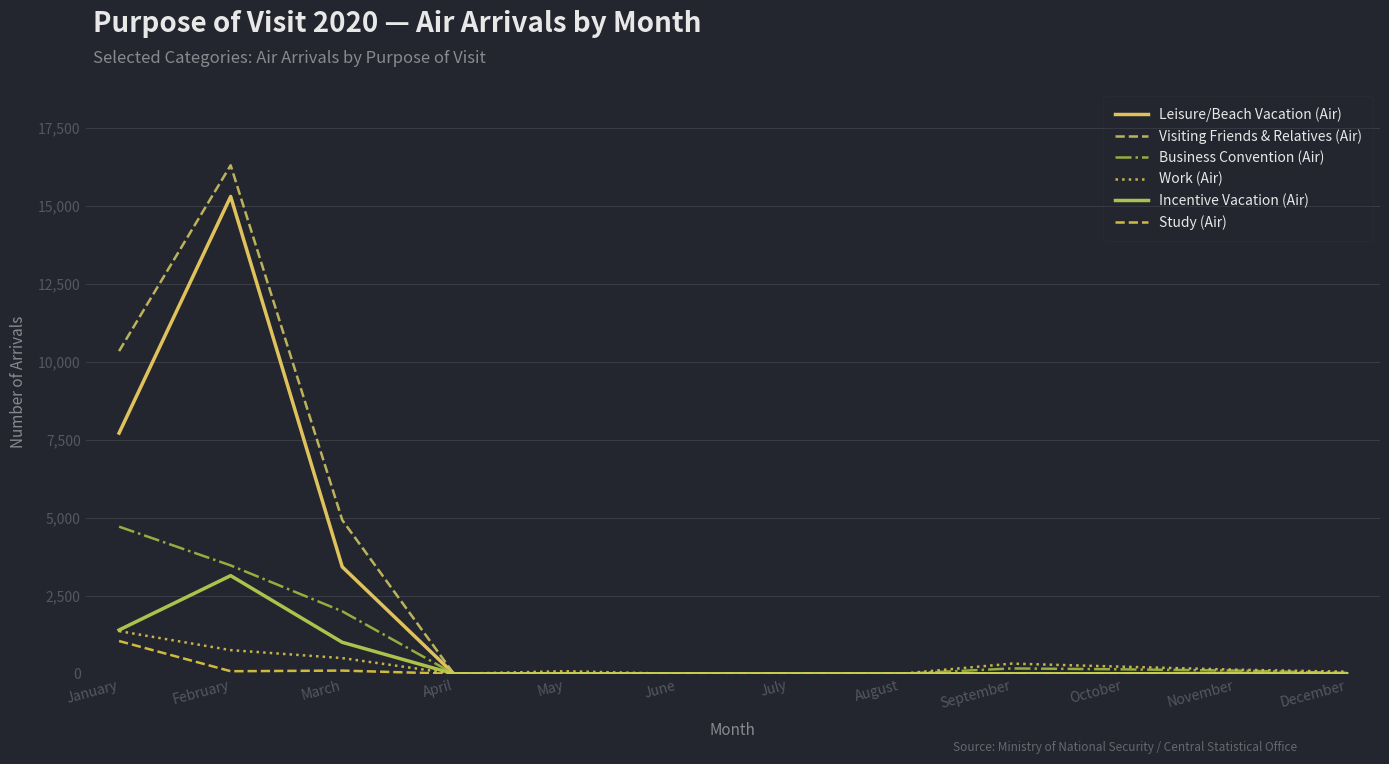

What is the difference between the maximum and minimum values in the Visiting Friends & Relatives (Air) series?

16304